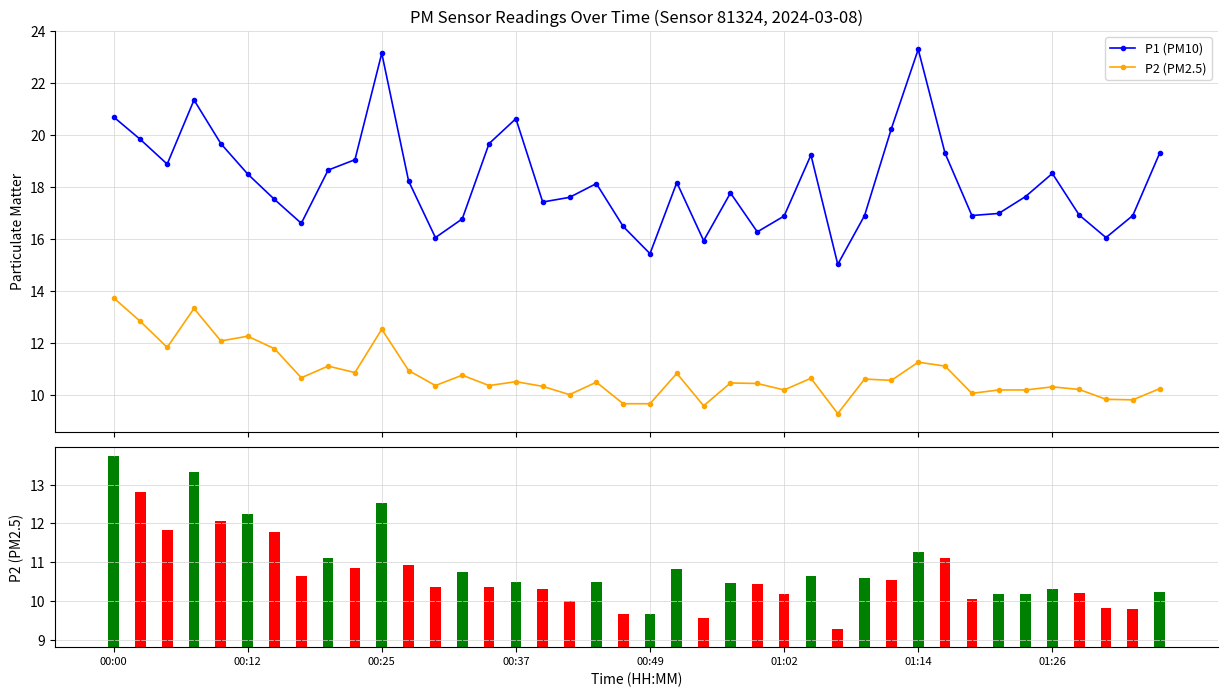

Where is P1 (PM10) nearest to the value 19?

9